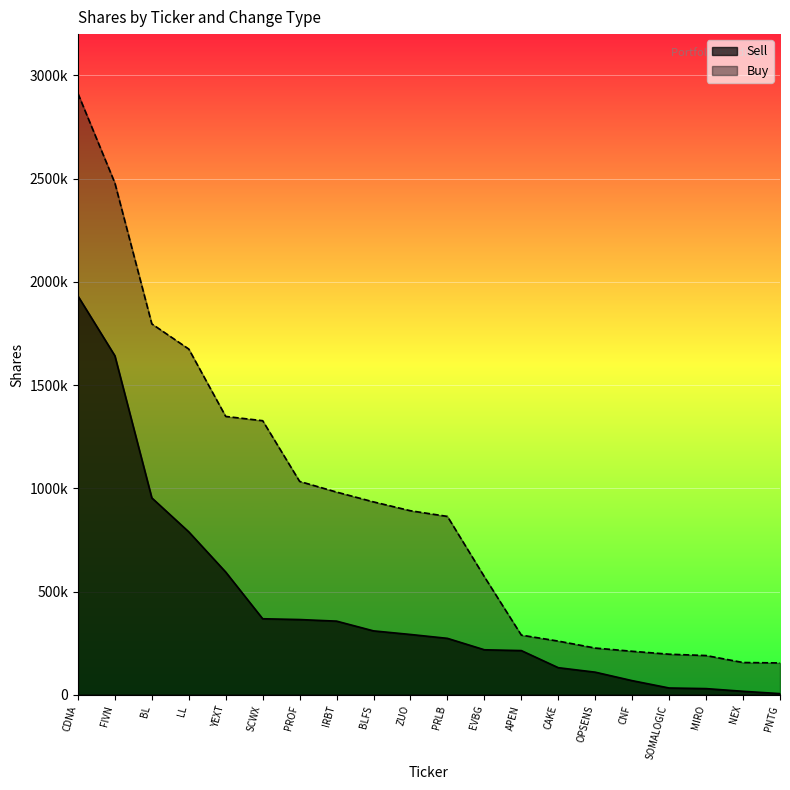

At which category does Buy reach its first local valley?

FIVN